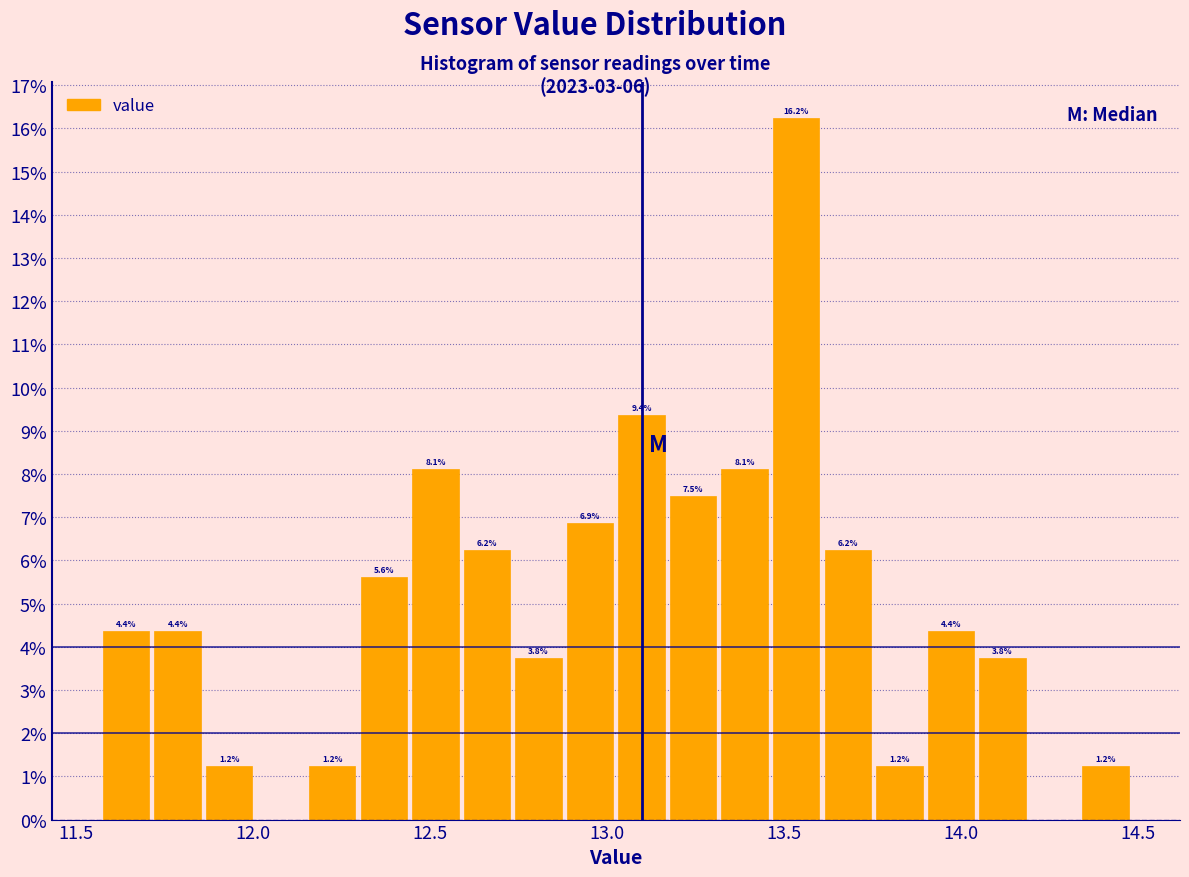

Around what value on the x-axis is the tallest bar? Give the approximate position of its centre, as read against the axis.

13.55